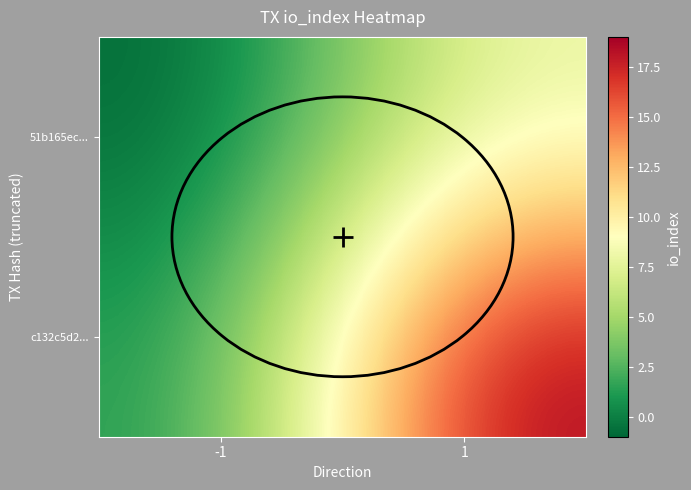

Which series has the largest total across all categories?

c132c5d2...